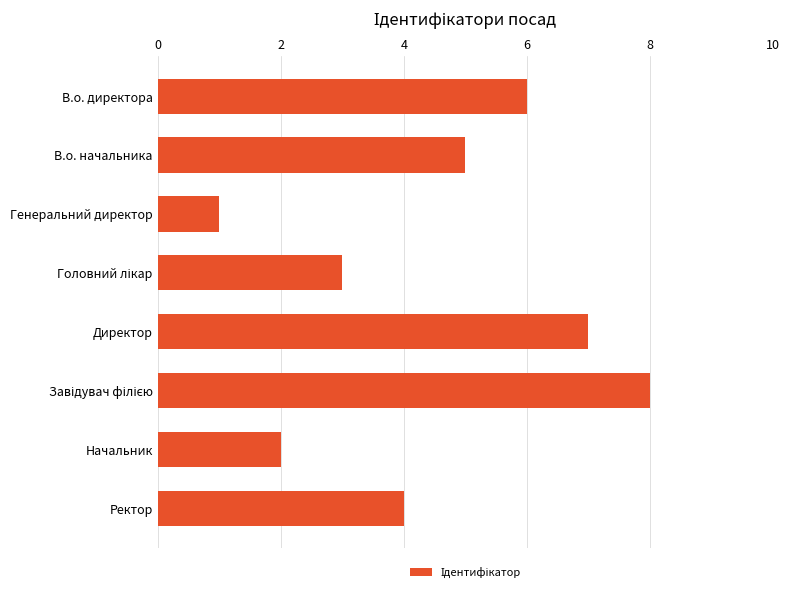

What is the label of the 3rd bar from the top?

Генеральний директор